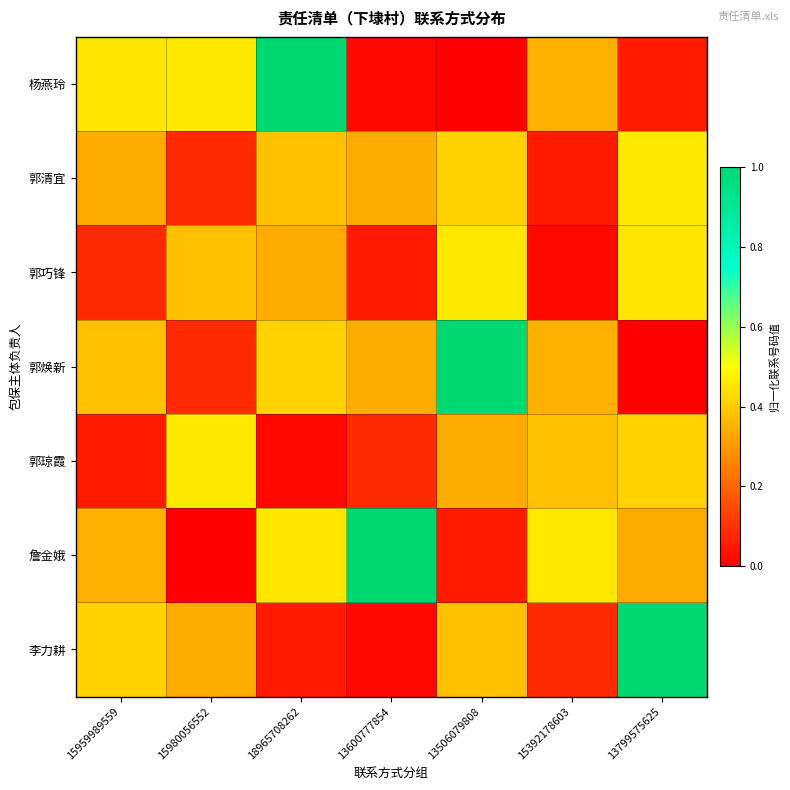

Which series has the largest total across all categories?

詹金娥